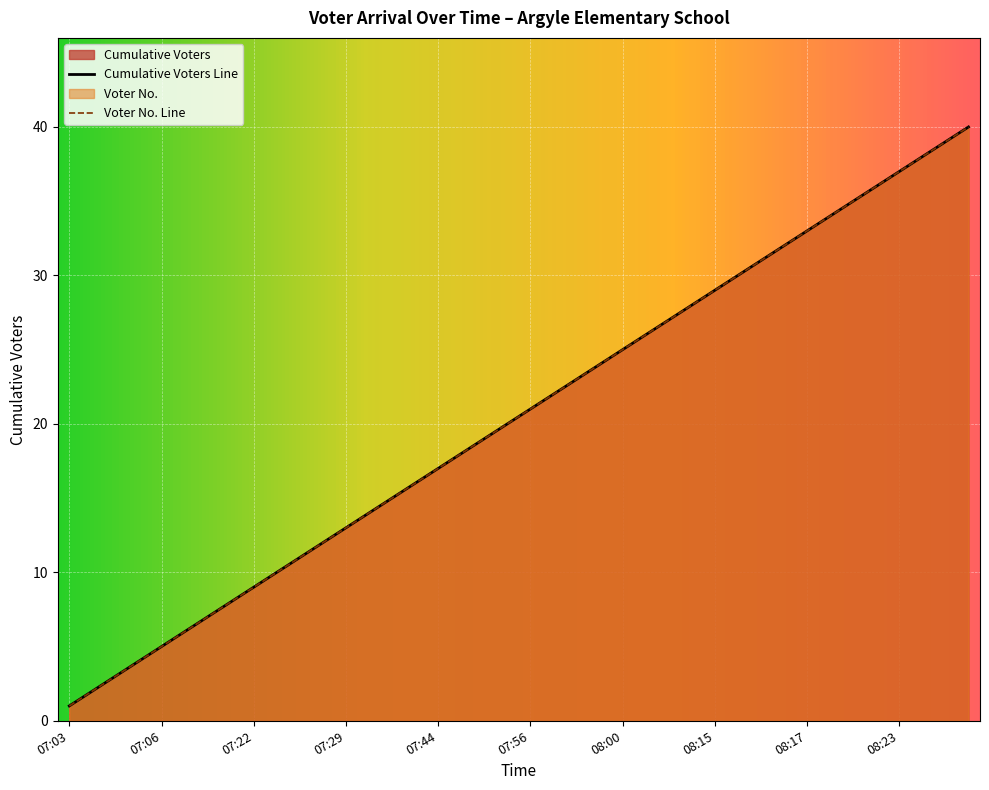

List the labels in order of Cumulative Voters value, largest first.

08:35, 08:34, 08:27, 08:23, 08:20, 08:19, 08:18, 08:17, 08:16, 08:15, 08:15, 08:15, 08:08, 08:04, 08:01, 08:00, 07:59, 07:58, 07:57, 07:56, 07:53, 07:51, 07:46, 07:44, 07:42, 07:38, 07:29, 07:29, 07:29, 07:28, 07:24, 07:22, 07:22, 07:20, 07:06, 07:06, 07:06, 07:05, 07:04, 07:03